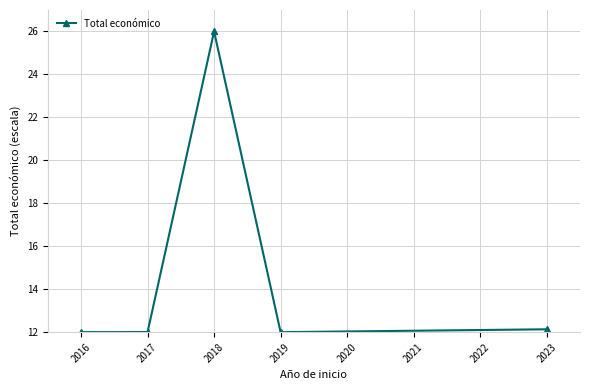

At which category does the data reach its first local peak?

2018